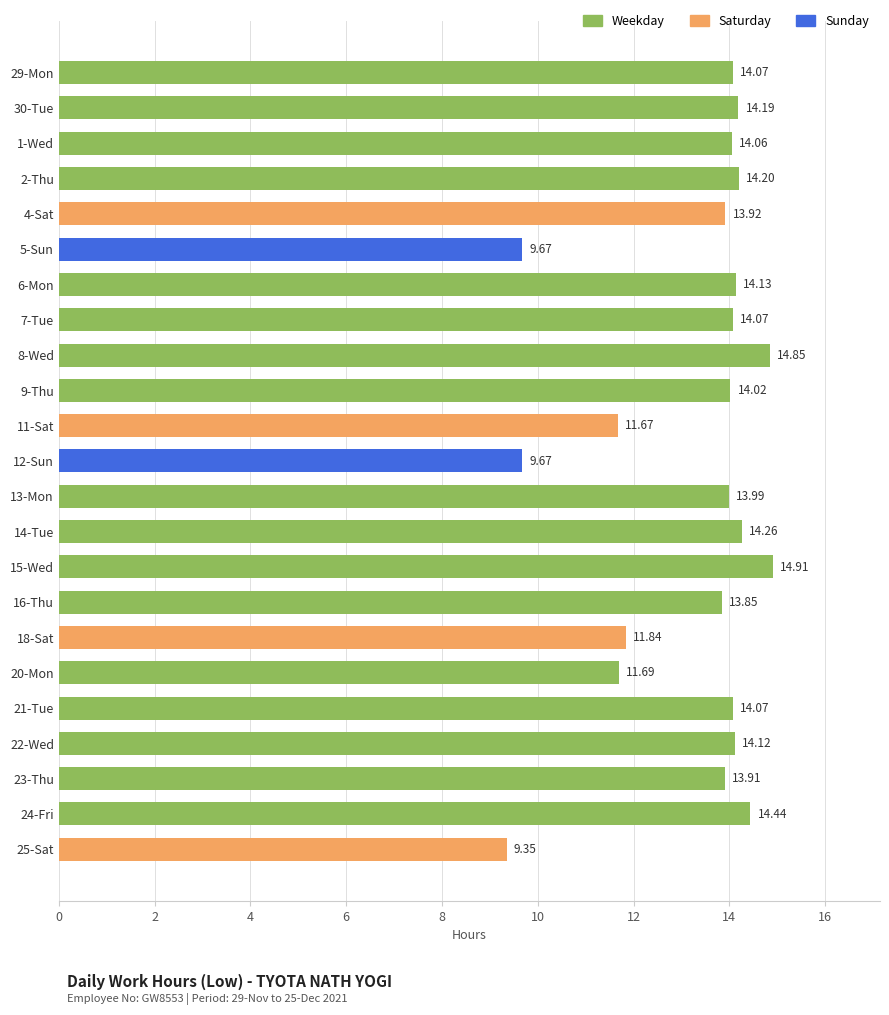

What is the average value?

13.3